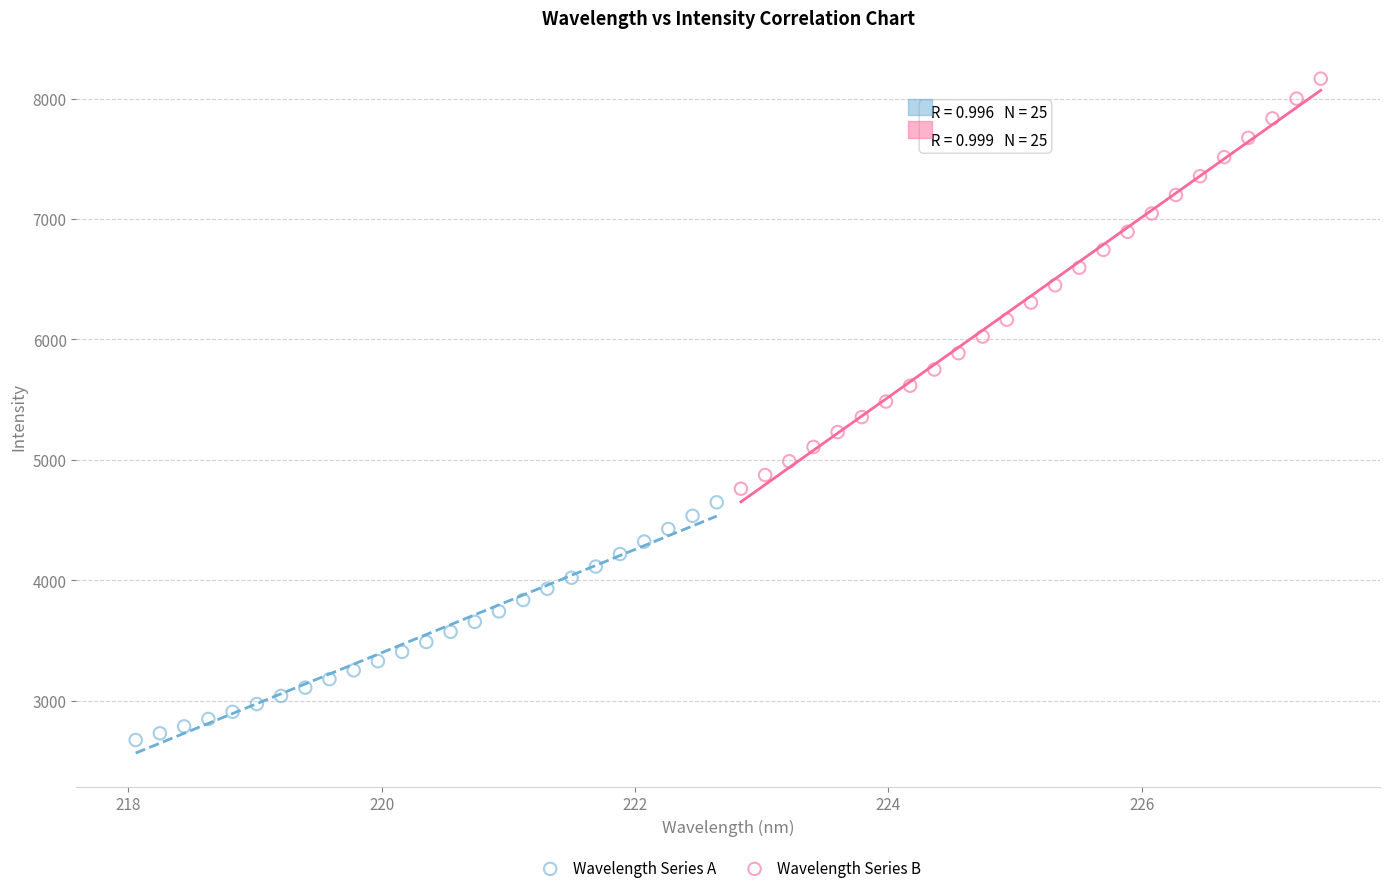

Which series reaches the maximum Y coordinate?

Wavelength Series B